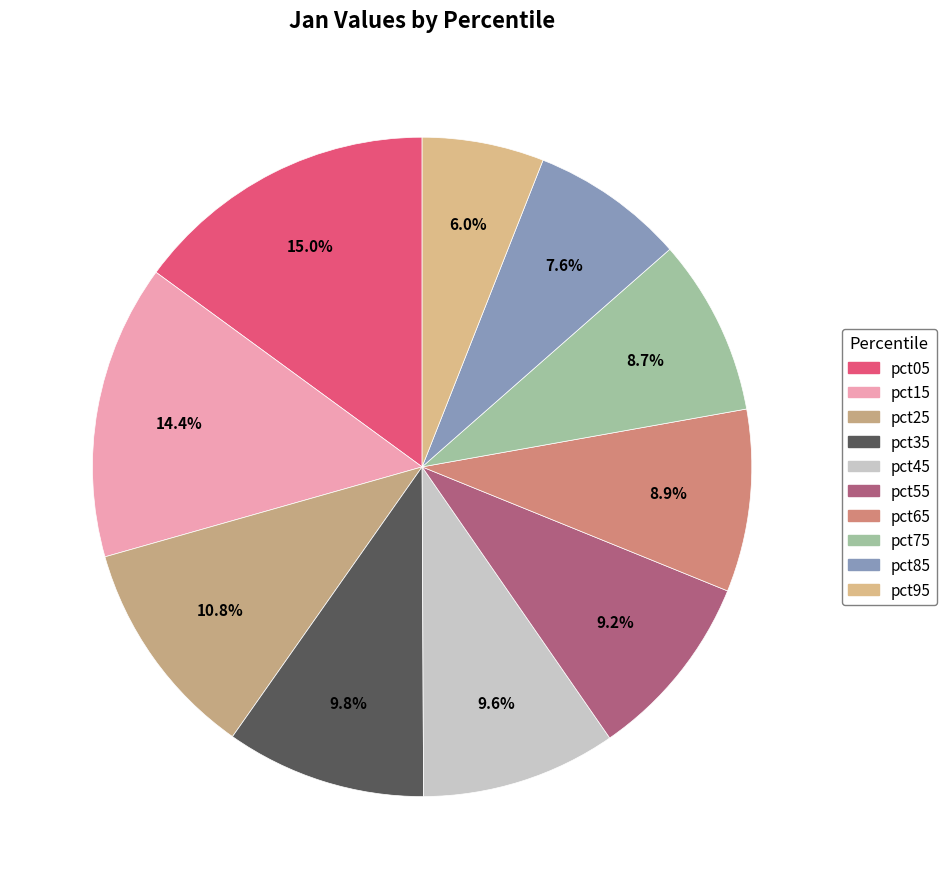

To the nearest percent, what is the difference between the pct85 and pct35 slice percentages?

2%